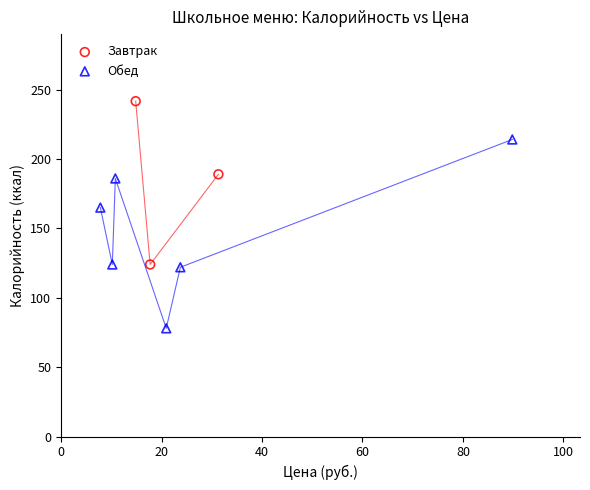

What are all the series names shown in the legend?

Завтрак, Обед